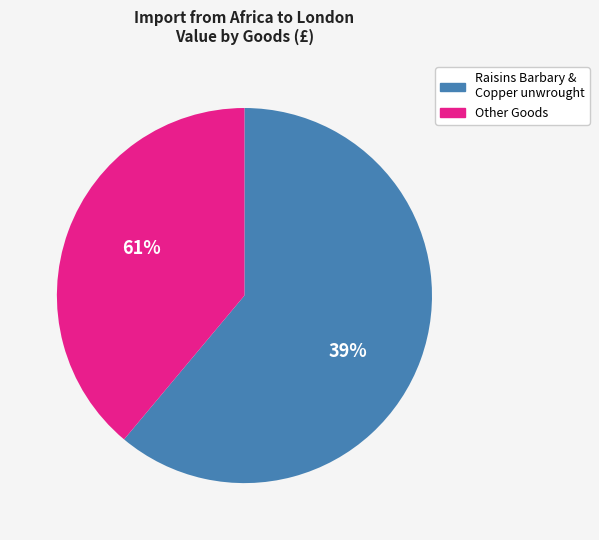

How many segments does this pie chart have?

2